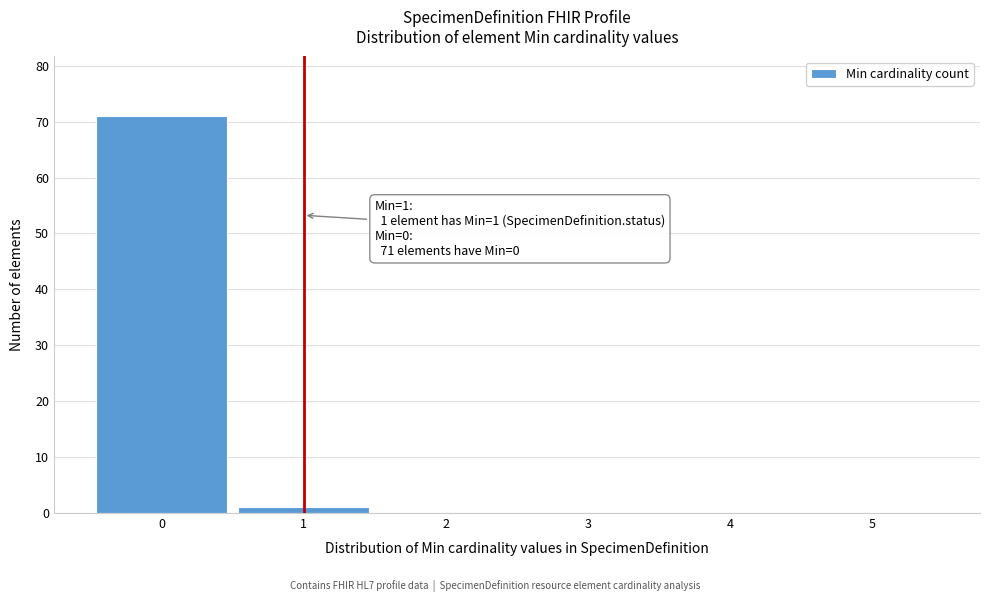

Over which range of the x-axis is the bar tallest?

-0.5 to 0.5